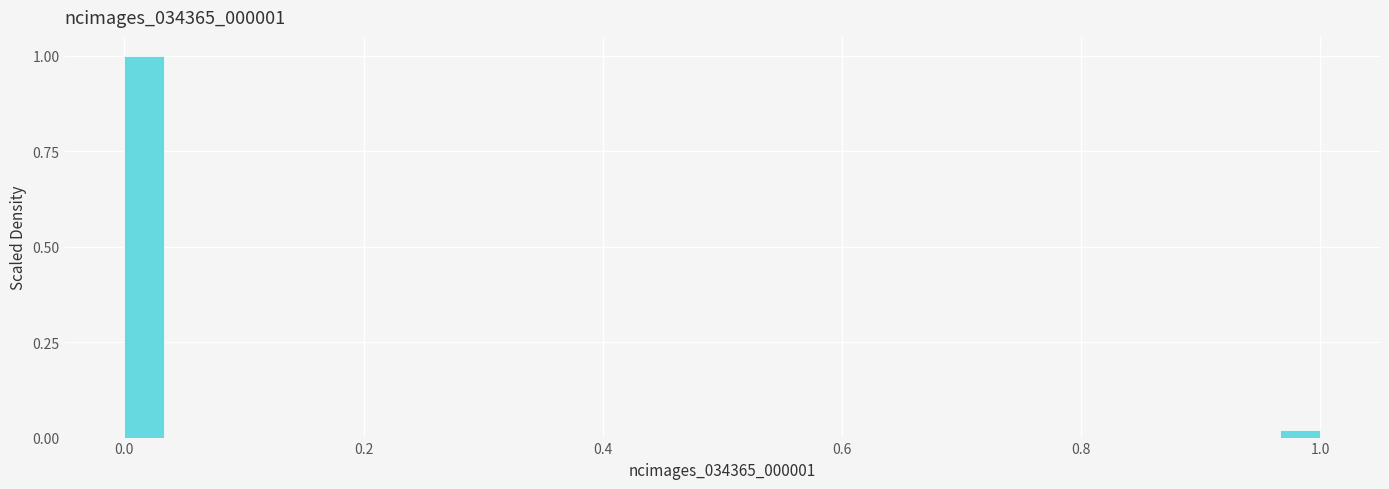

Read against the x-axis, roughly where is the centre of the tallest bar?

0.02